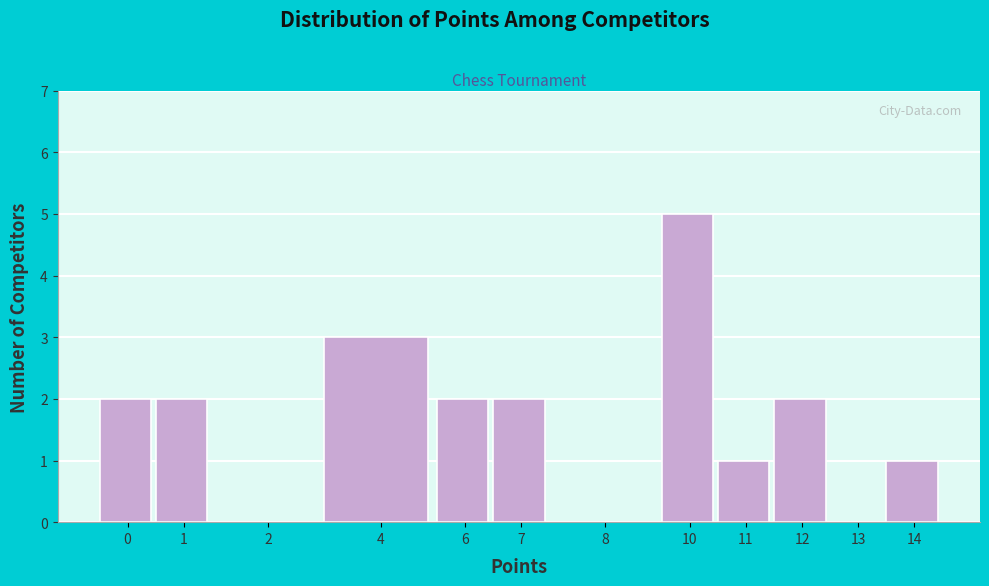

Reading left to right, transcribe all the data shown in this chart.

0=2	1=2	2=0	4=3	6=2	7=2	8=0	10=5	11=1	12=2	13=0	14=1